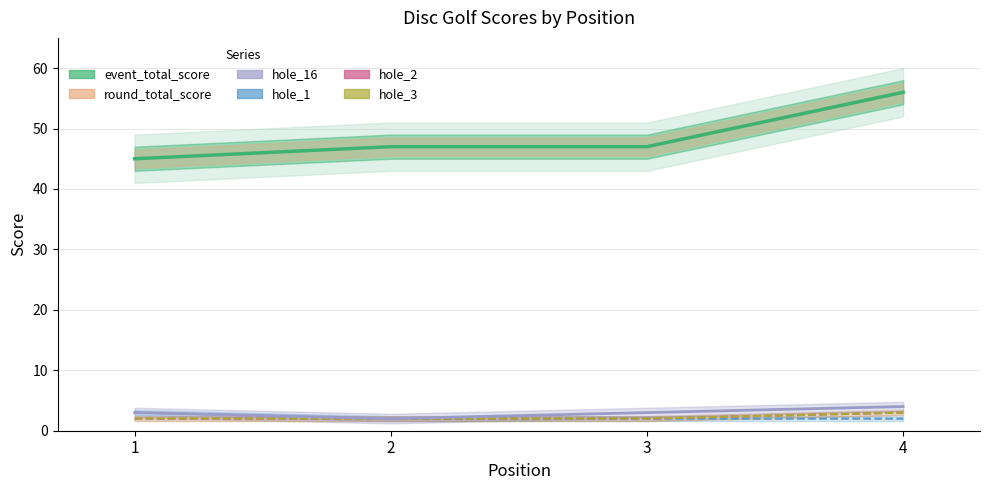

What are all the series names shown in the legend?

event_total_score, round_total_score, hole_16, hole_1, hole_2, hole_3